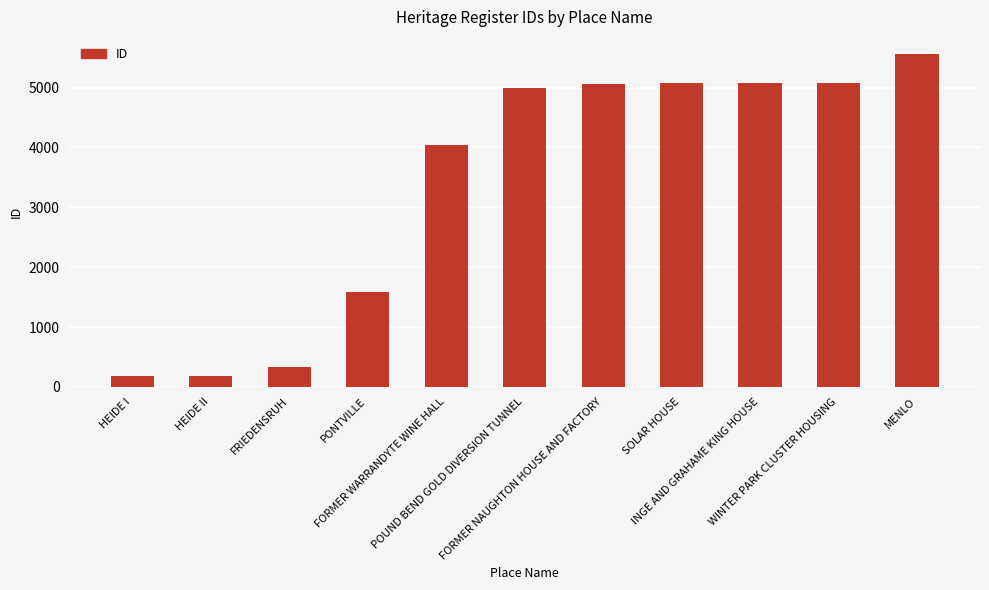

True or false: the data shows 179 at HEIDE I.

True